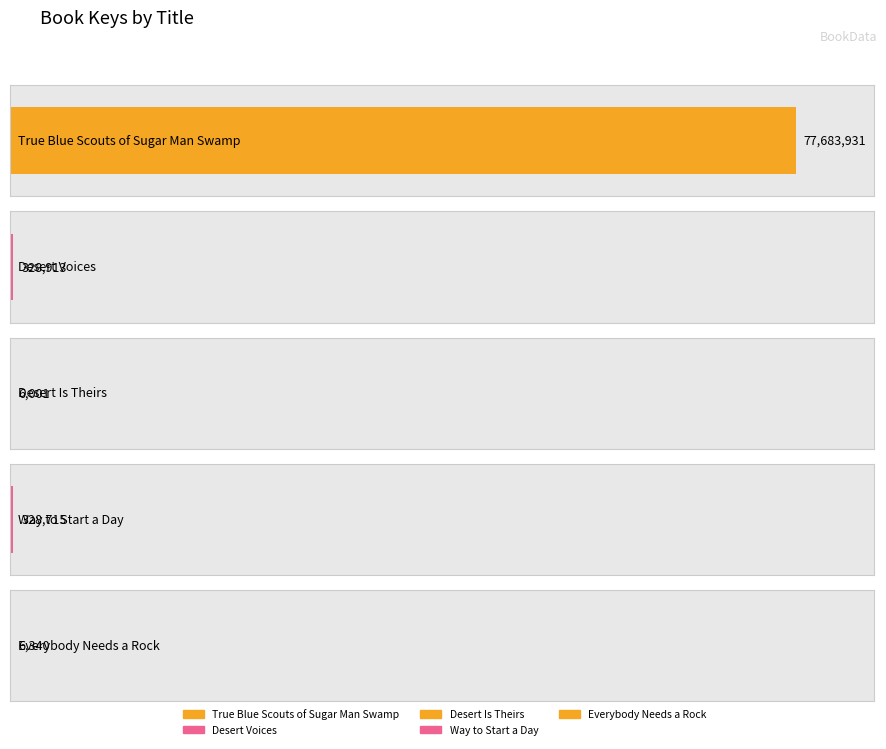

Rank the categories by value from lowest to highest.

Desert Is Theirs, Everybody Needs a Rock, Way to Start a Day, Desert Voices, True Blue Scouts of Sugar Man Swamp